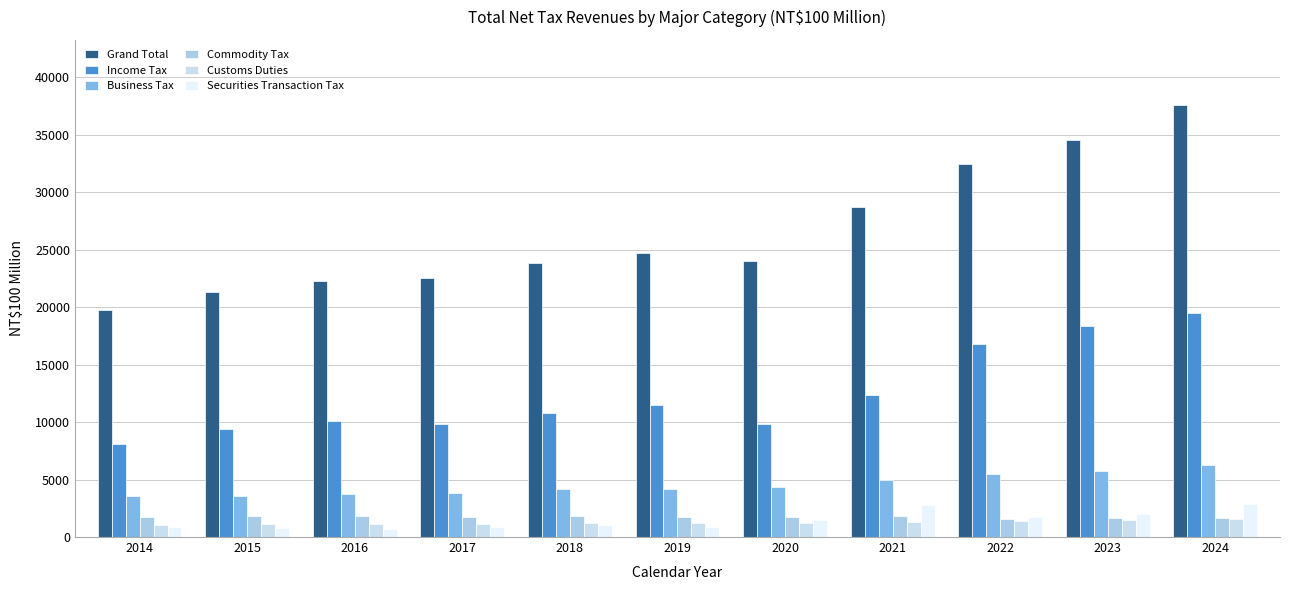

What is the value of the Income Tax bar at the 11th from the left?

19511